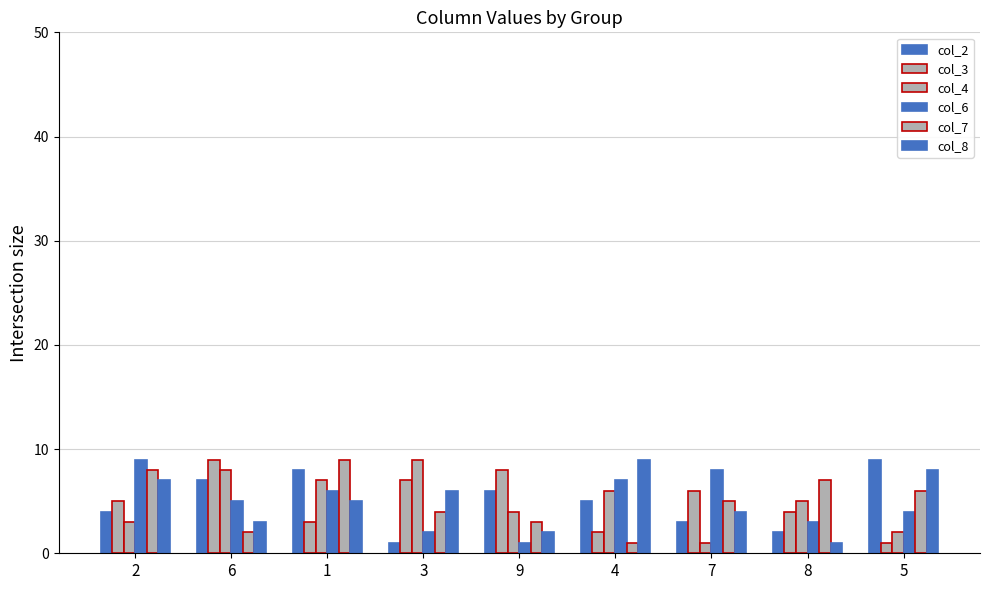

Reading left to right, transcribe all the data shown in this chart.

col_2: 2=4	6=7	1=8	3=1	9=6	4=5	7=3	8=2	5=9
col_3: 2=5	6=9	1=3	3=7	9=8	4=2	7=6	8=4	5=1
col_4: 2=3	6=8	1=7	3=9	9=4	4=6	7=1	8=5	5=2
col_6: 2=9	6=5	1=6	3=2	9=1	4=7	7=8	8=3	5=4
col_7: 2=8	6=2	1=9	3=4	9=3	4=1	7=5	8=7	5=6
col_8: 2=7	6=3	1=5	3=6	9=2	4=9	7=4	8=1	5=8